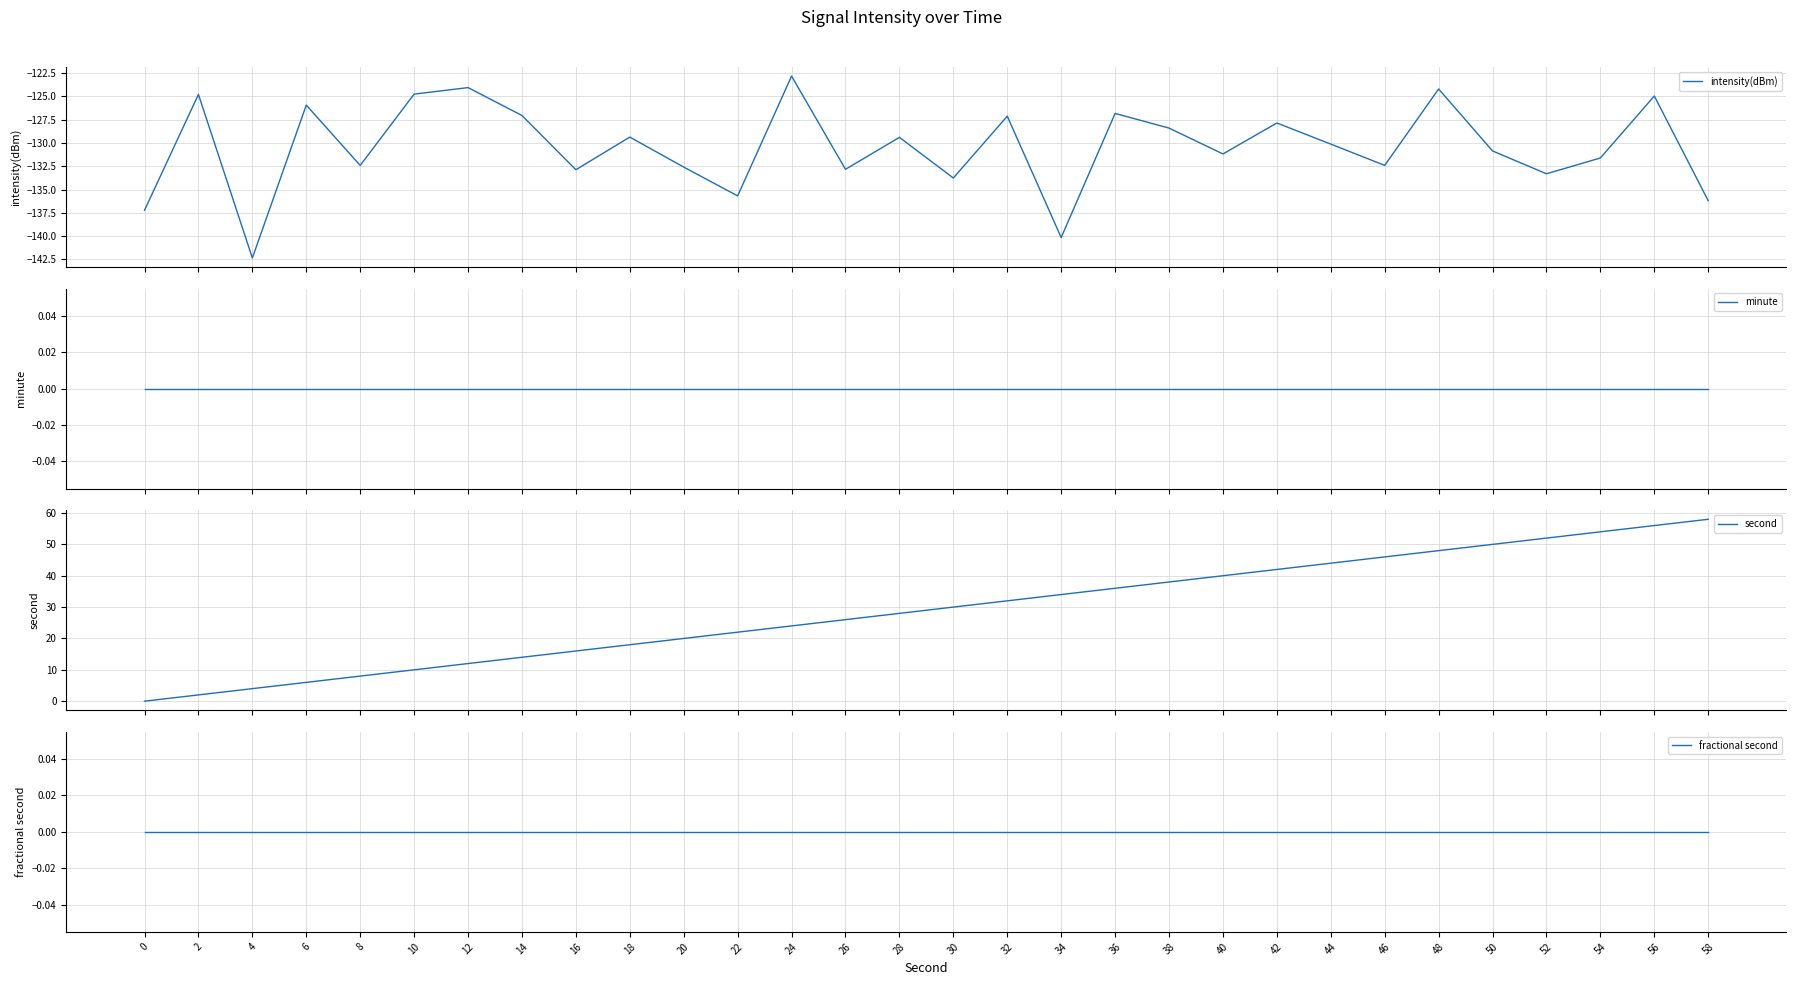

How many data points does each series have?

30